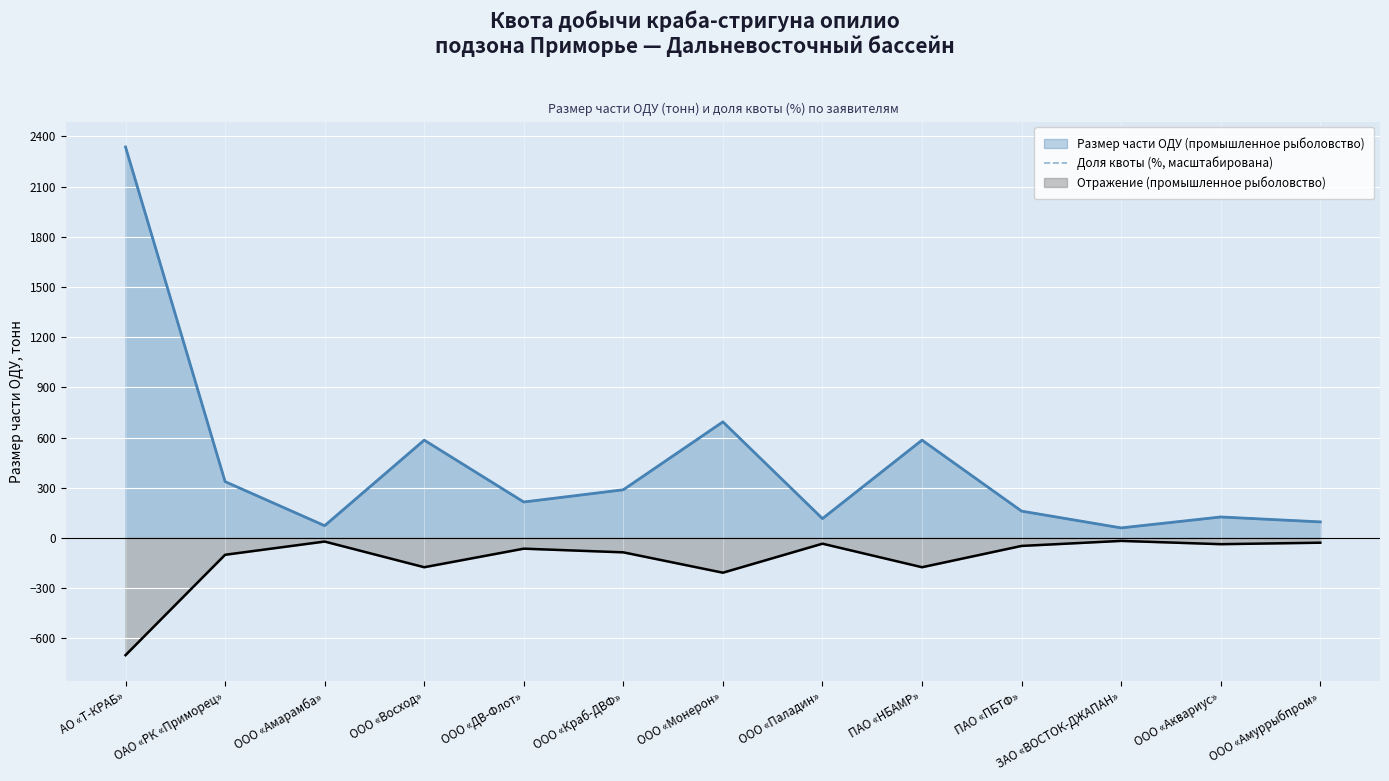

Which label corresponds to the smallest value in the chart?

АО «Т-КРАБ»